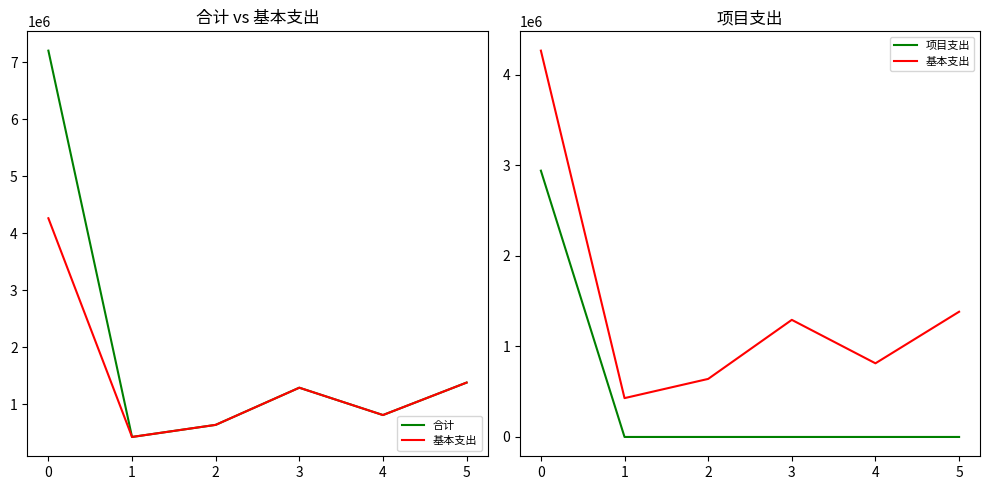

How many data points in 基本支出 are above 1292904?

3